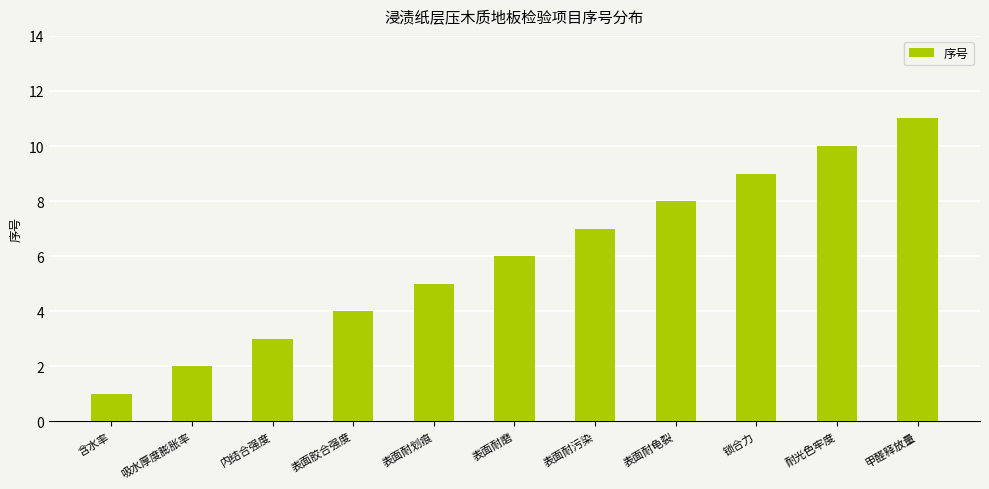

Are the bars grouped side by side (vs. stacked)?

No